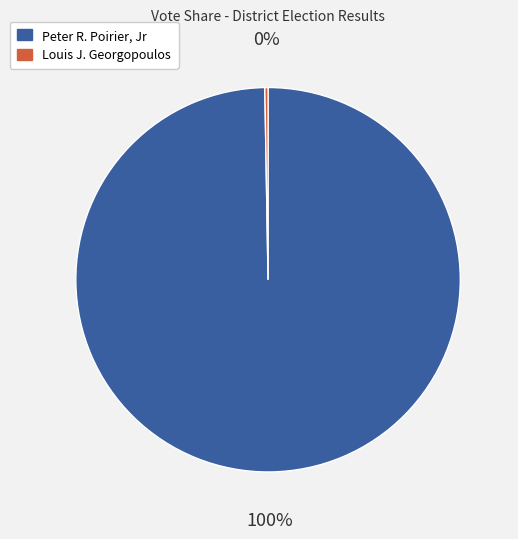

Does any single category account for the majority?

Yes